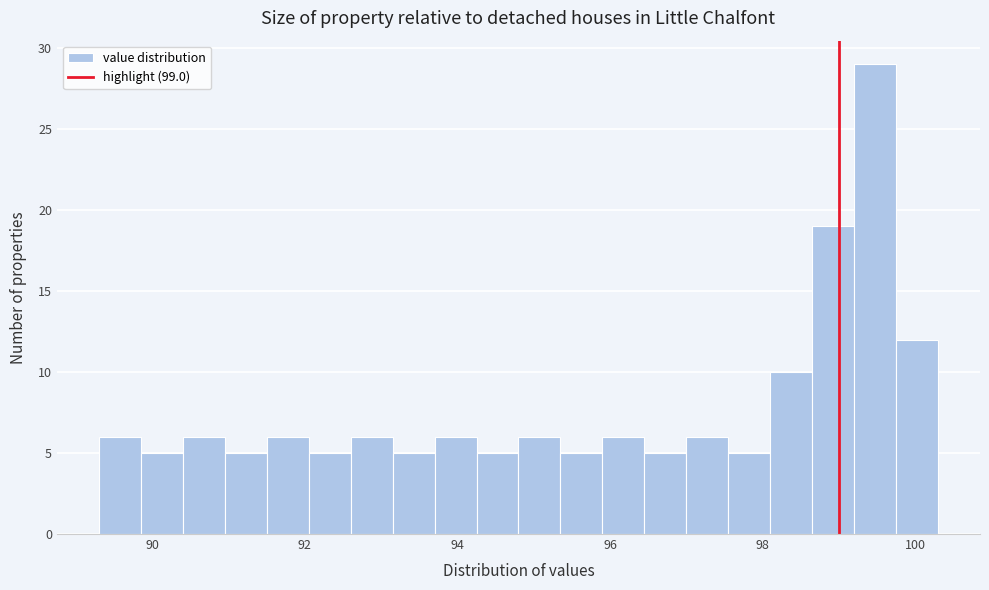

Read against the x-axis, roughly where is the centre of the tallest bar?

99.4